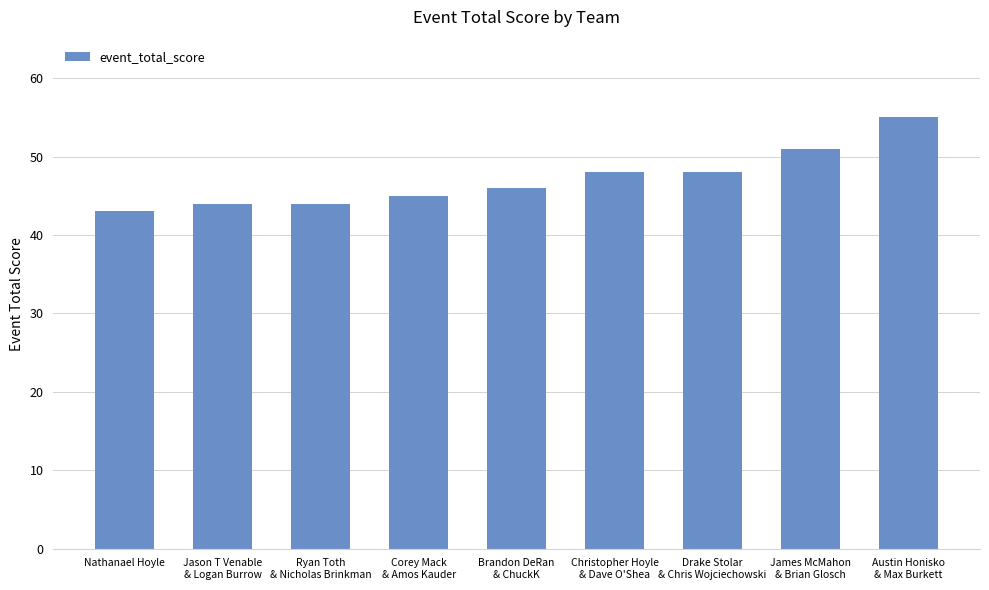

What is the sum of all values?

424